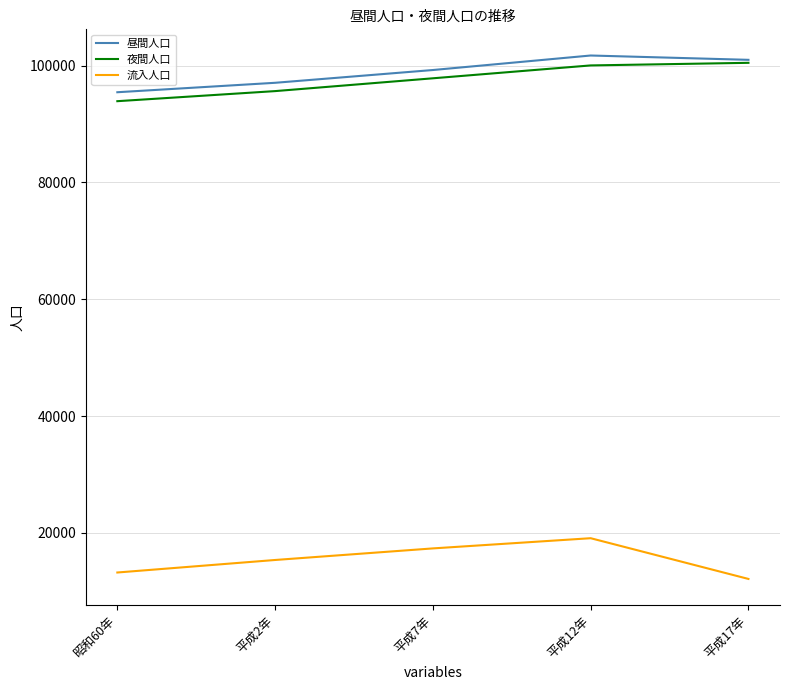

How many lines are shown in the chart?

3